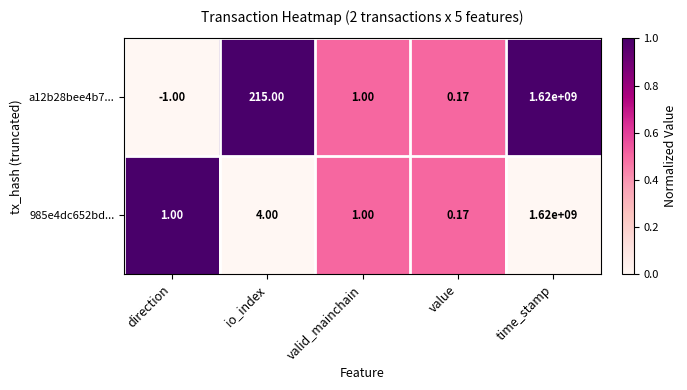

At how many categories does at least one series exceed 0?

5